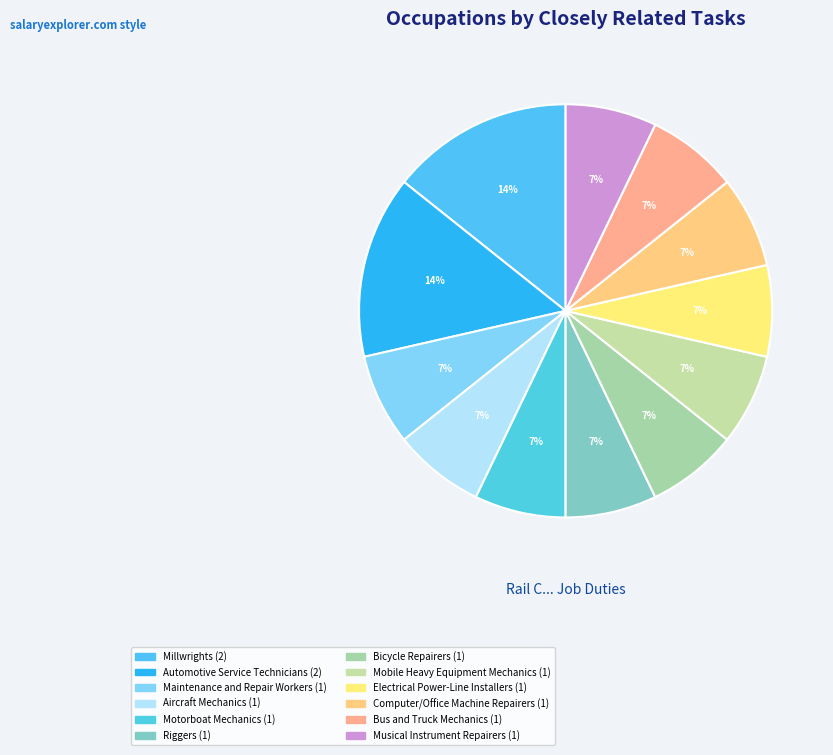

Does Electrical Power-Line Installers represent more than half of the total?

No